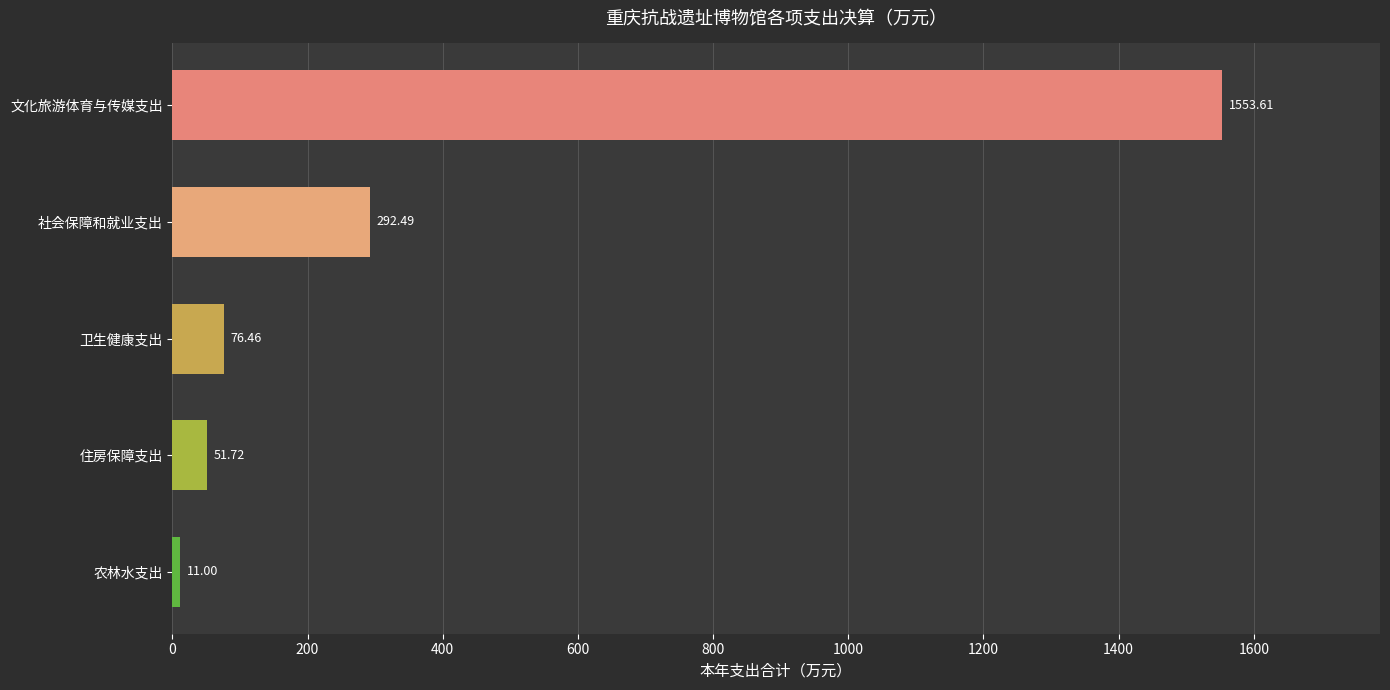

Are the bars horizontal?

Yes